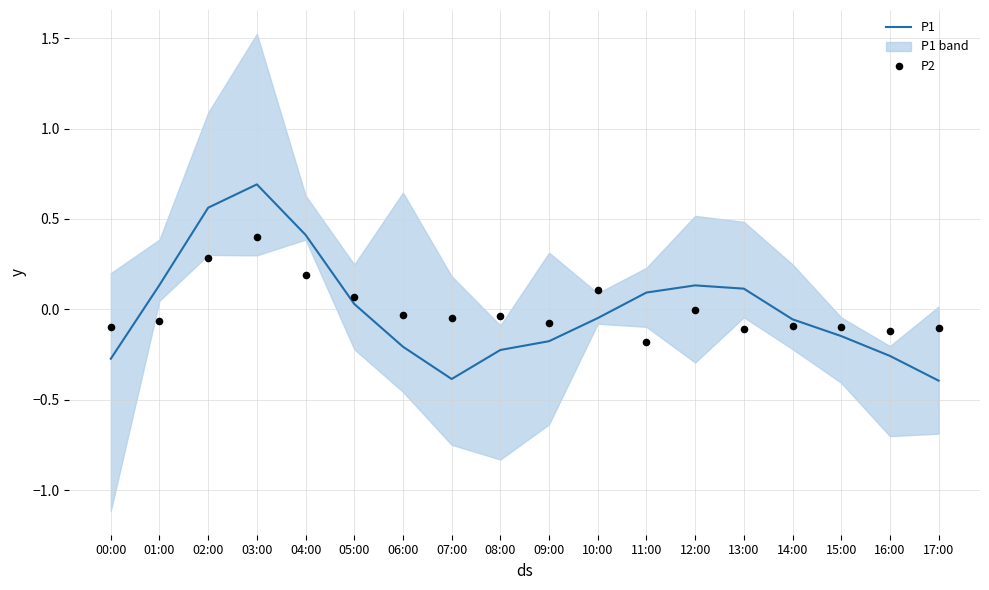

Is the value of P2 at 01:00 greater than the value of P1 at 08:00?

Yes